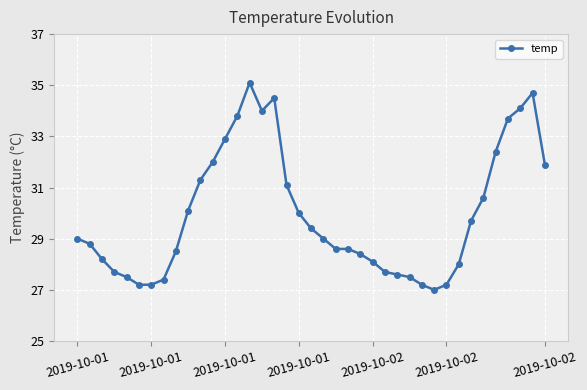

What is the difference between the second highest and second lowest values?

7.5